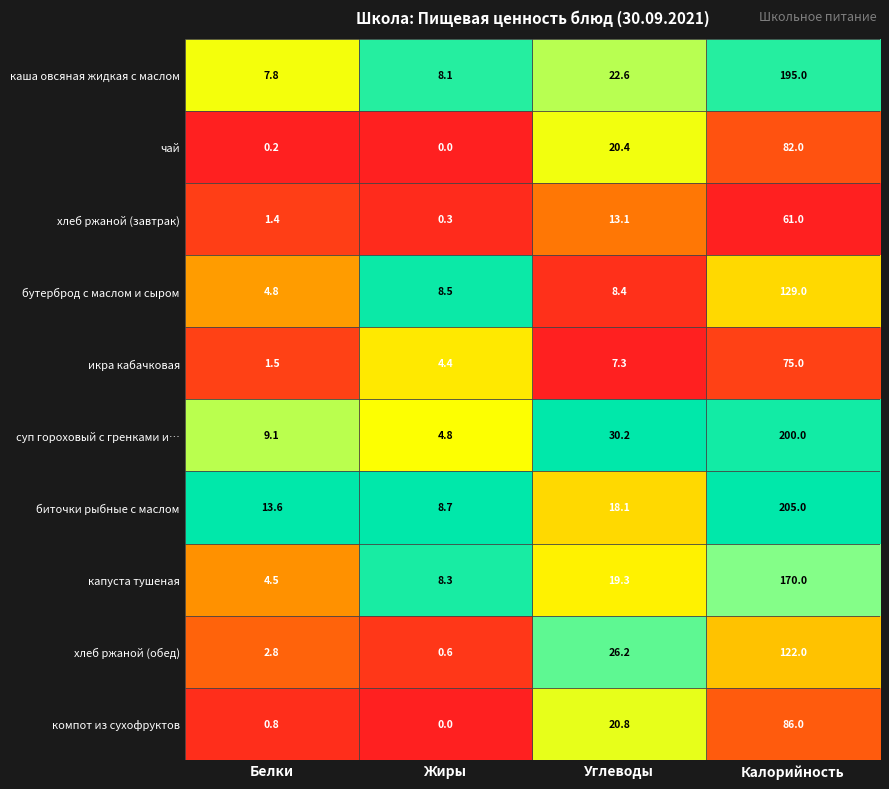

What is the spread (max minus min) of values at Белки?

13.4